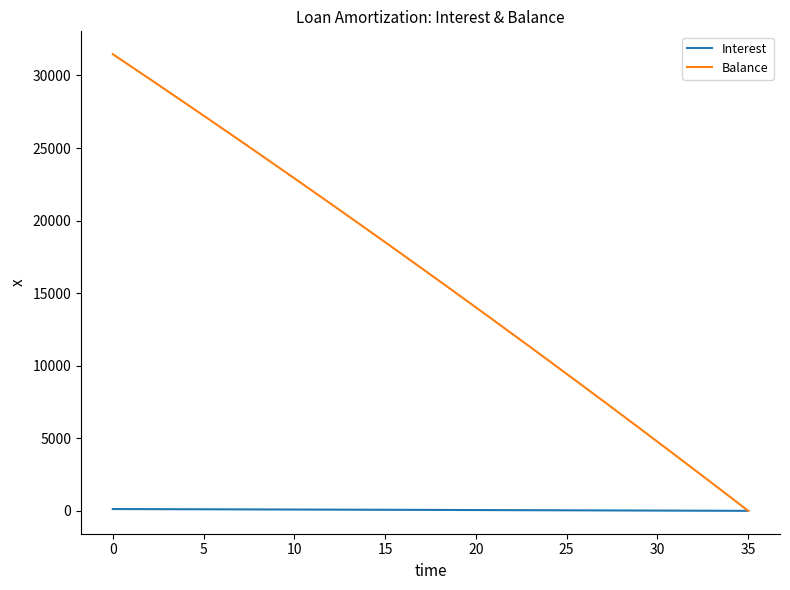

What is the maximum value shown in the chart?

31469.0